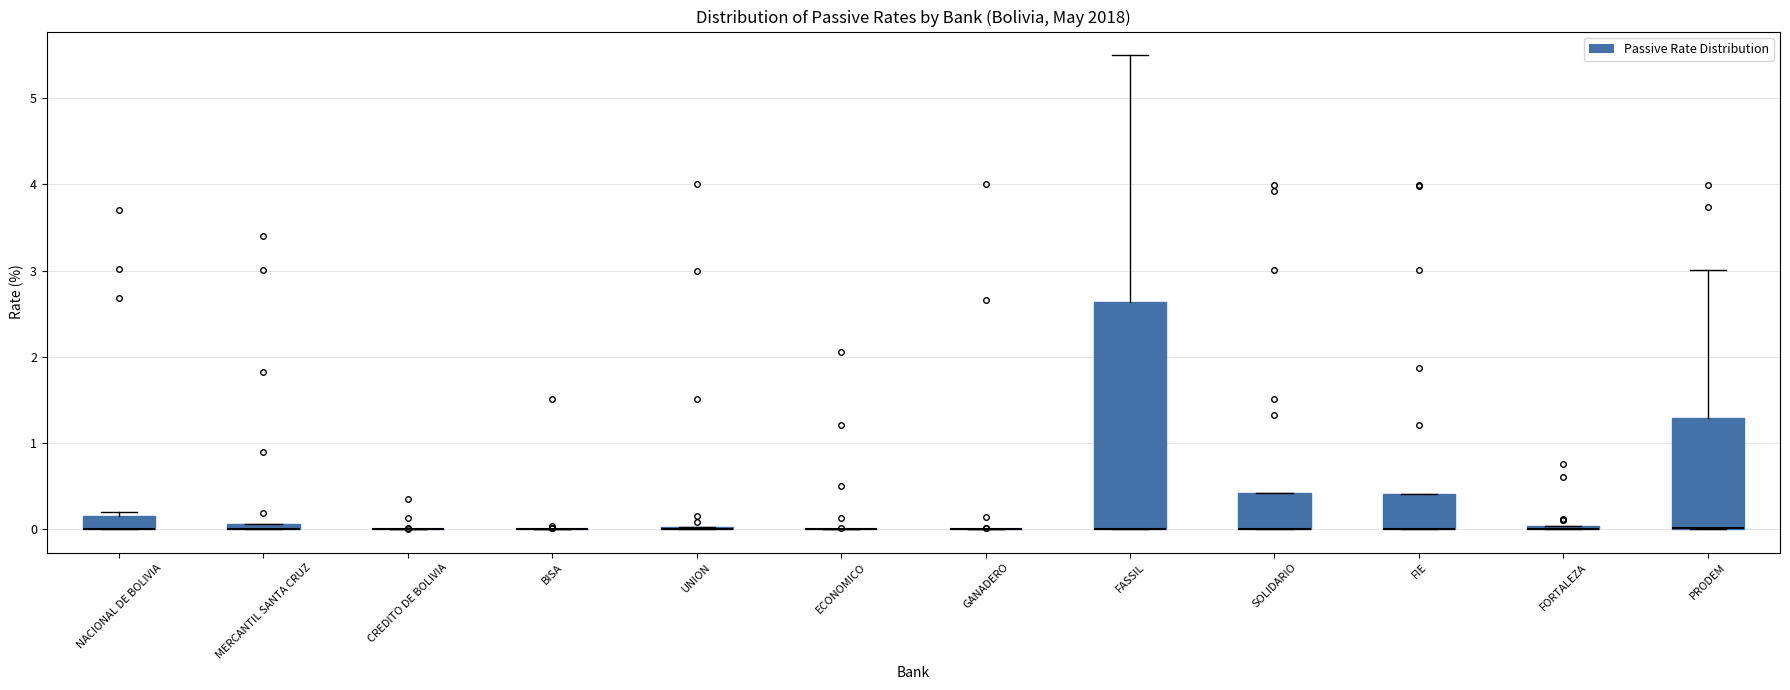

Comparing the boxes themselves (not the whiskers), which one is the tallest?

FASSIL